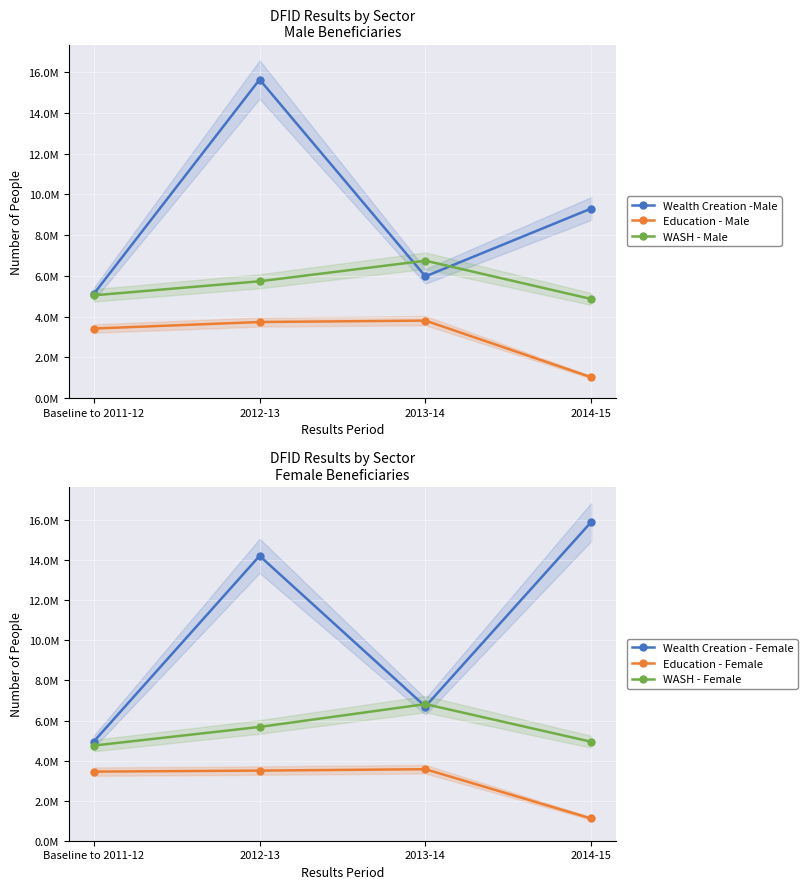

How many values in the WASH - Male series are below 5740000?

2